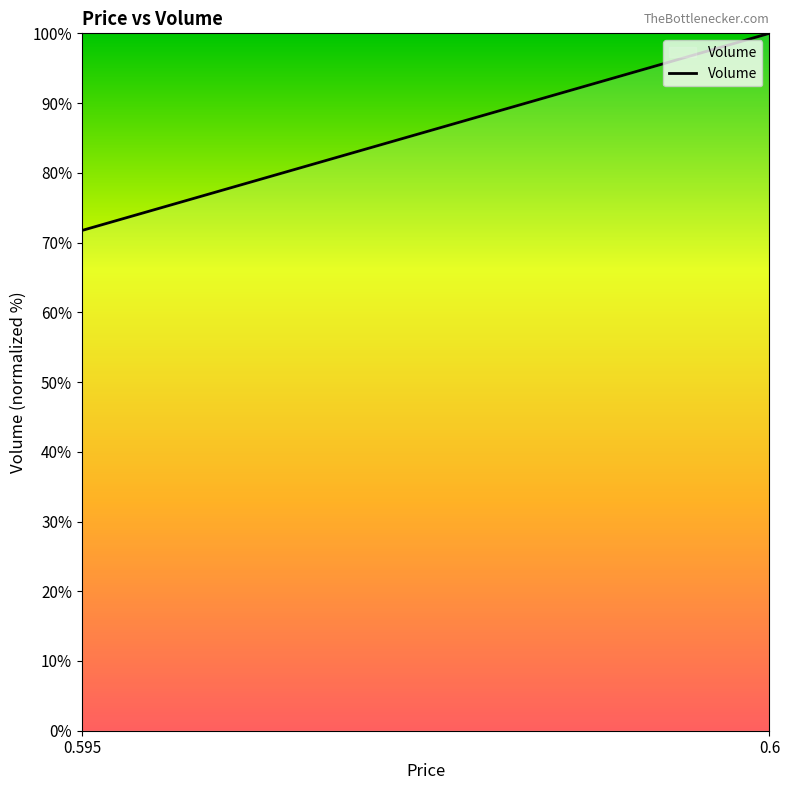

Does the chart have visible grid lines?

No